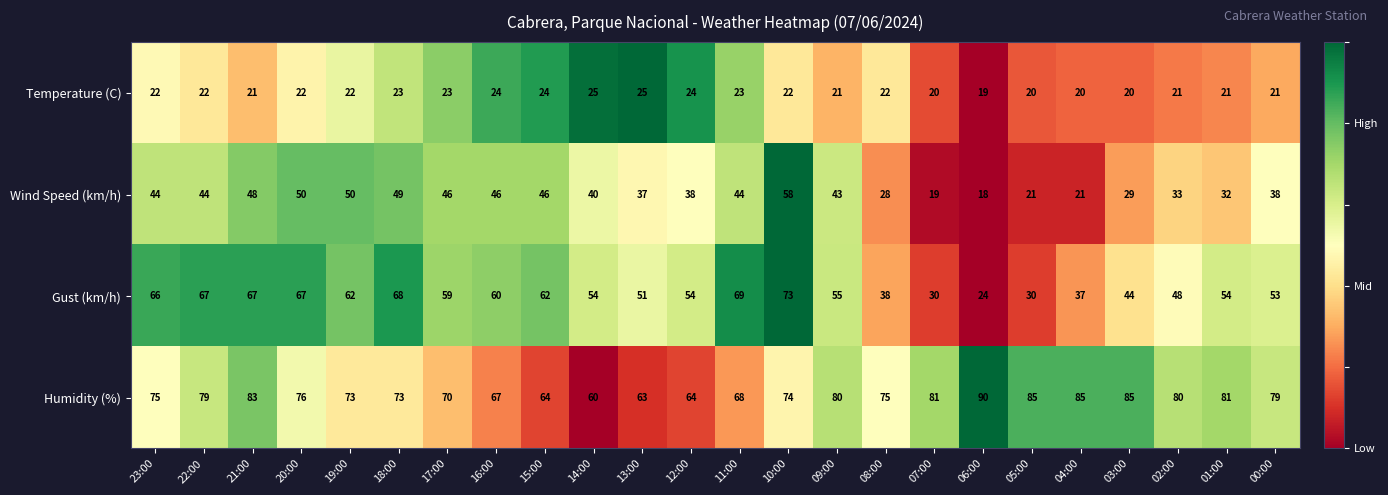

What is the difference between the maximum and minimum values in the Humidity (%) series?

30